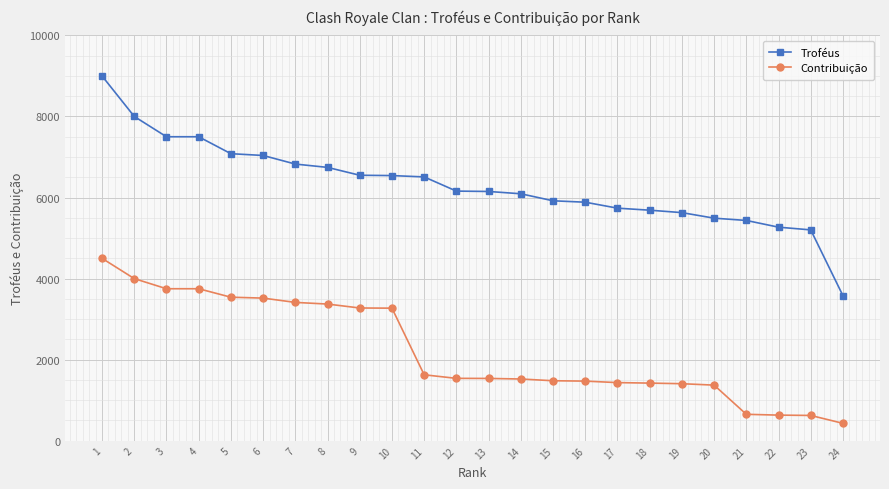

What is the value of the Troféus point at the 10th from the left?

6542